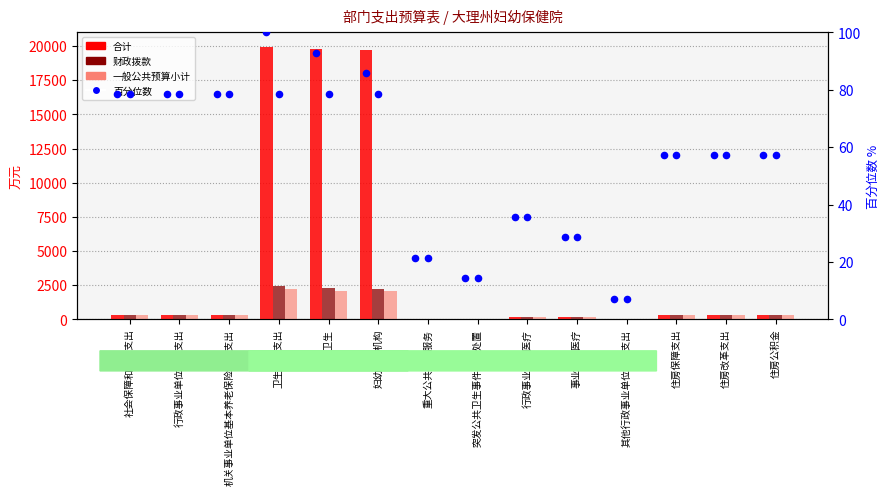

What are all the series names shown in the legend?

合计, 财政拨款, 一般公共预算小计, 合计百分位数, 财政拨款百分位数